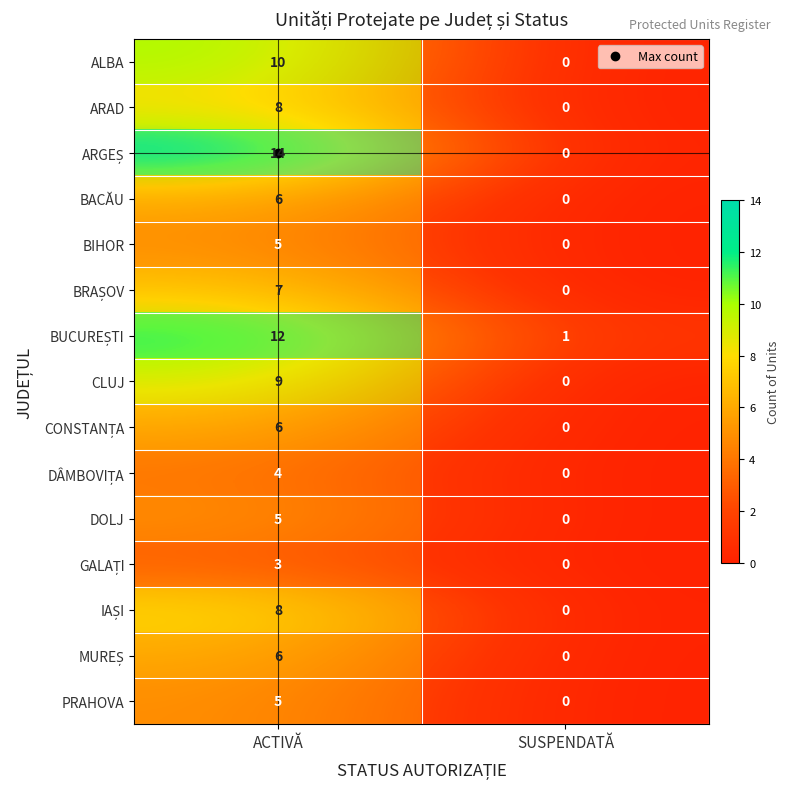

Which series has the largest total across all categories?

ARGEȘ